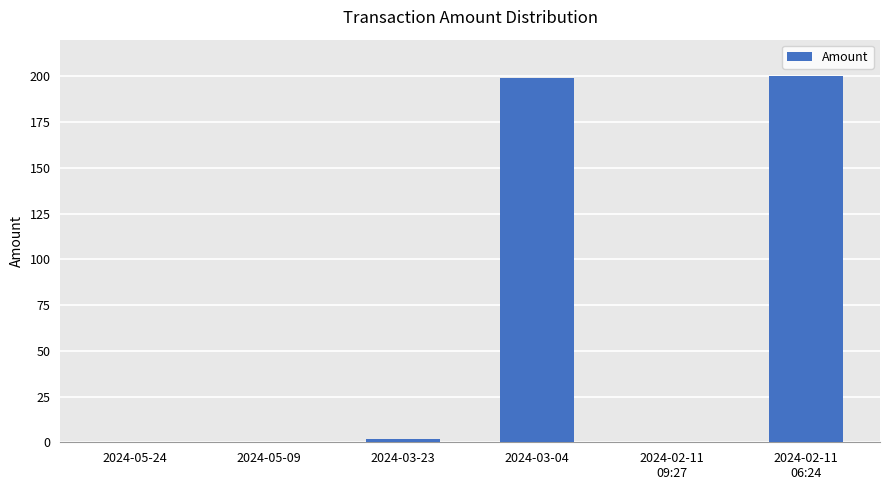

The chart shows a value of 0.0 at 2024-05-24. True or false?

True